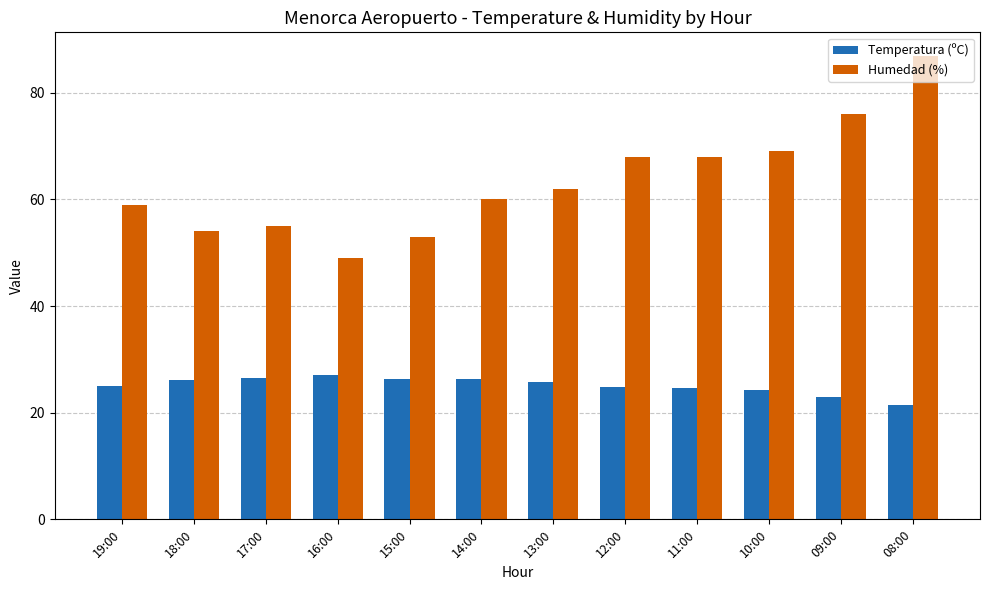

The Temperatura (ºC) series shows 16.9 at 10:00. True or false?

False